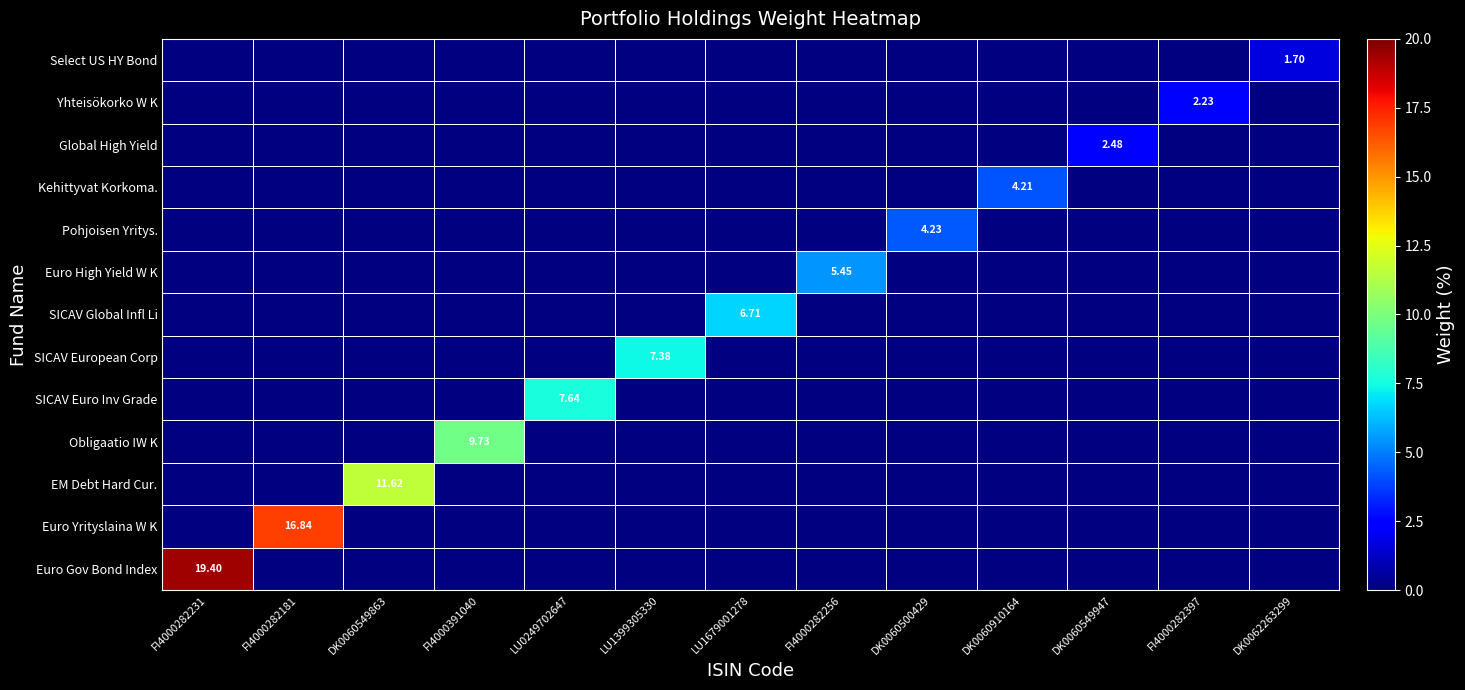

Count the Obligaatio IW K values in the range 0 to 1.

12